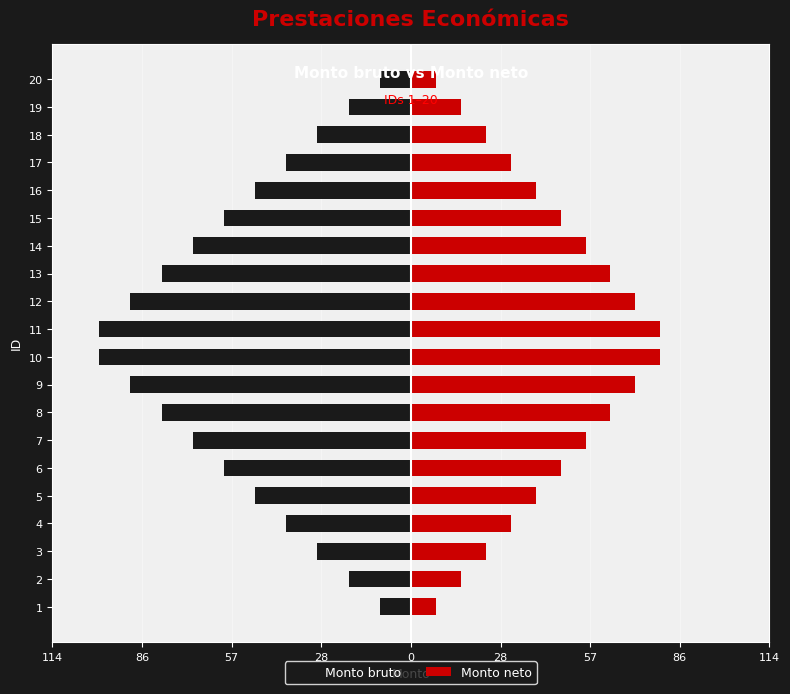

How many groups of bars are there?

20